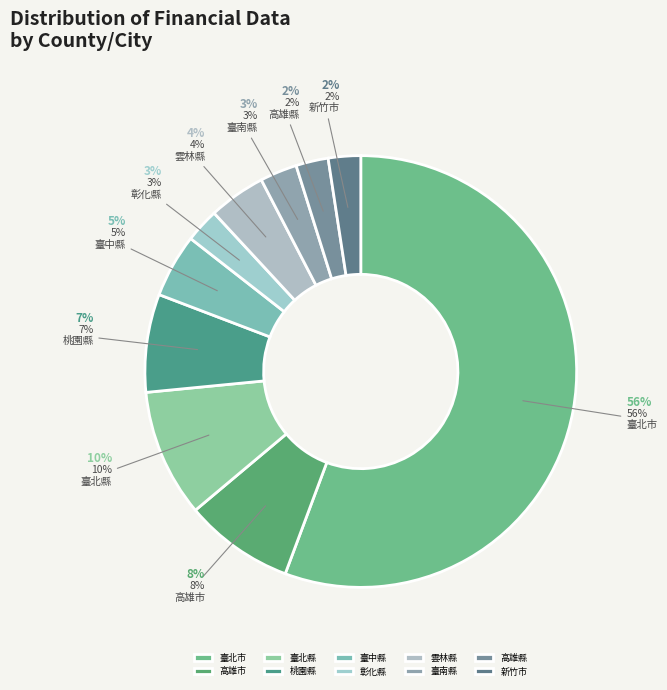

What is the change in value from 彰化縣 to 臺南縣?

+501273